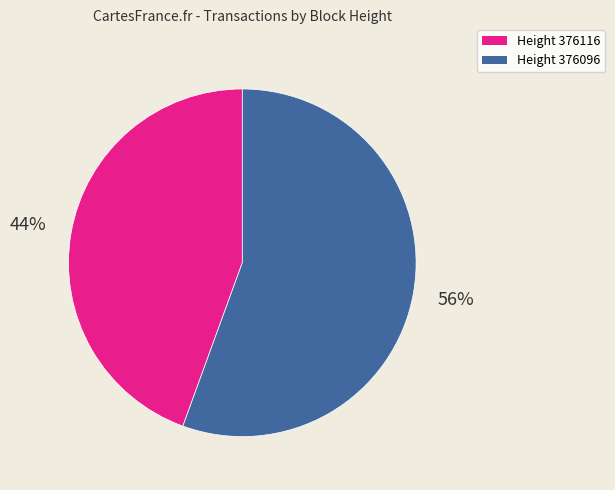

Is there a majority slice in this chart?

Yes